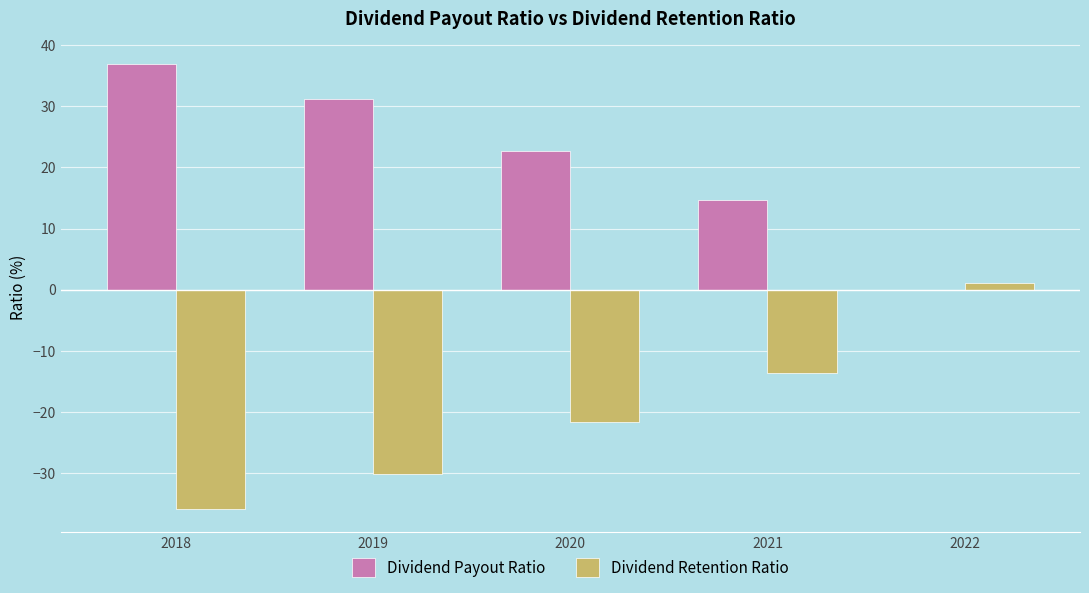

What is the maximum value shown in the chart?

37.0